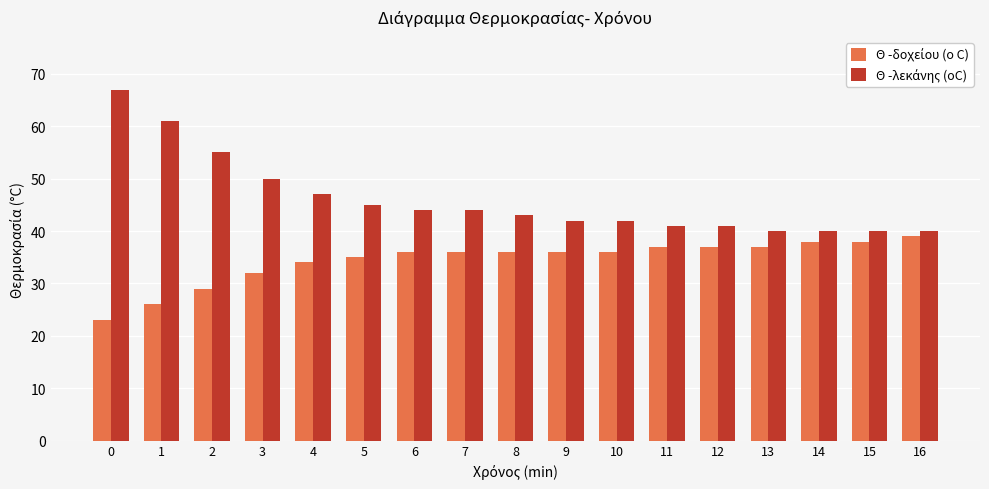

What is the spread (max minus min) of values at 1?

35